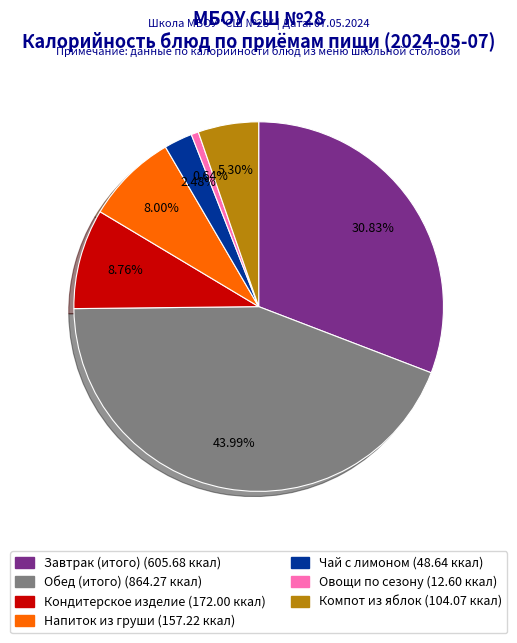

The Овощи по сезону slice represents 1% of the pie. True or false?

True